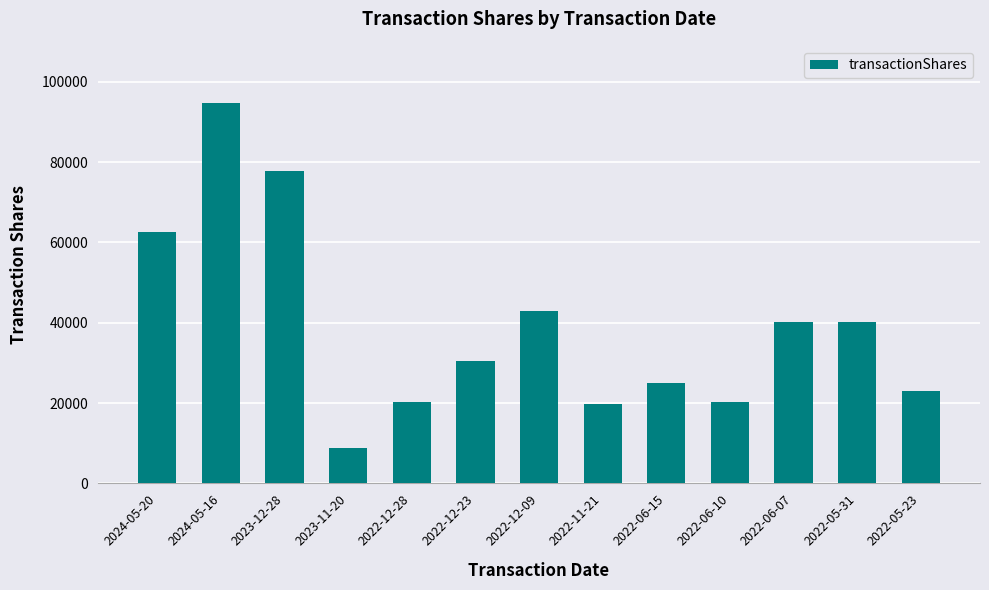

Where is the data nearest to the value 51718?

2022-12-09